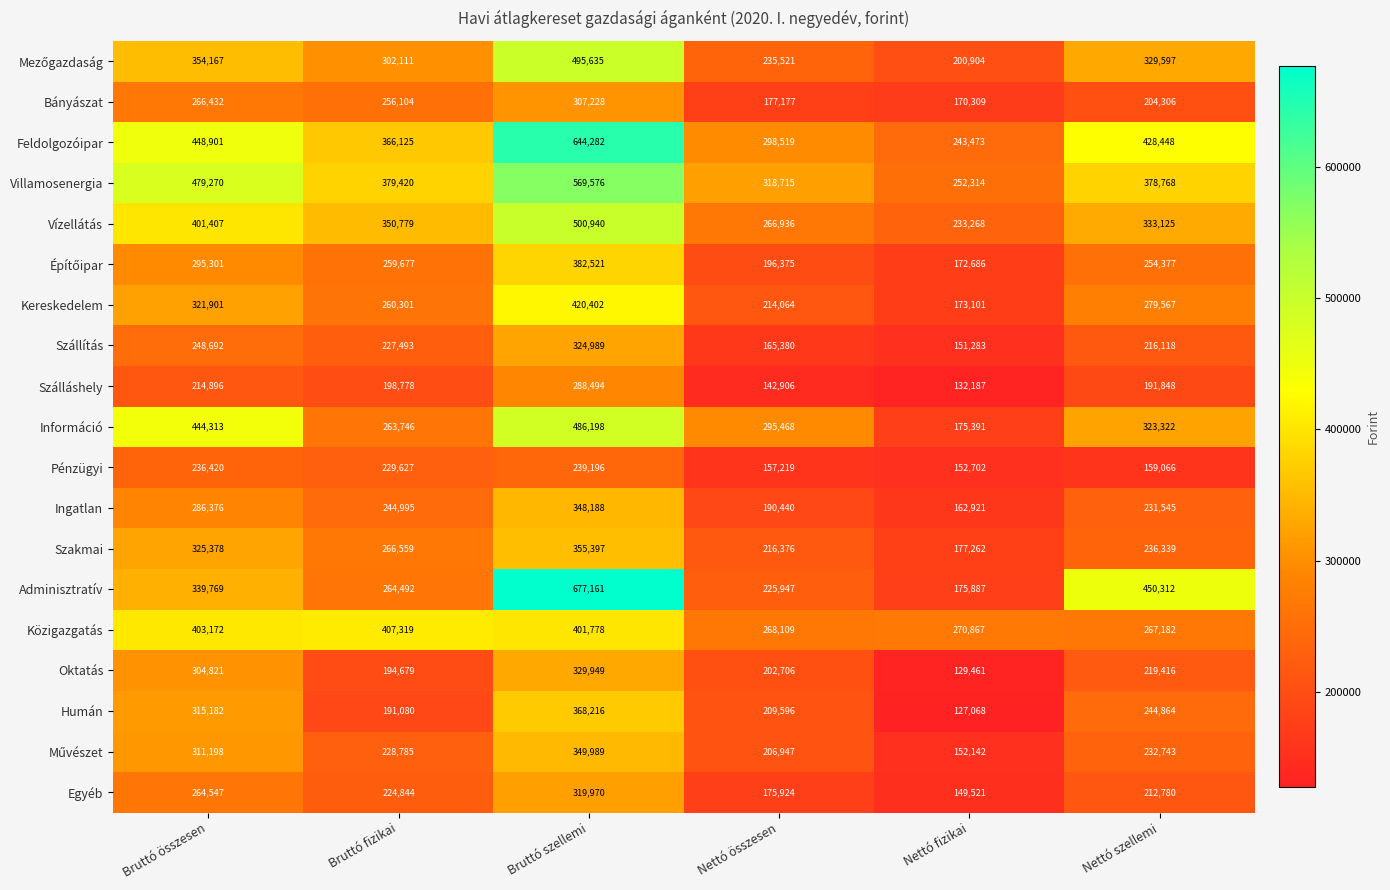

Is it true that Adminisztratív equals 142416 at Nettó összesen?

False